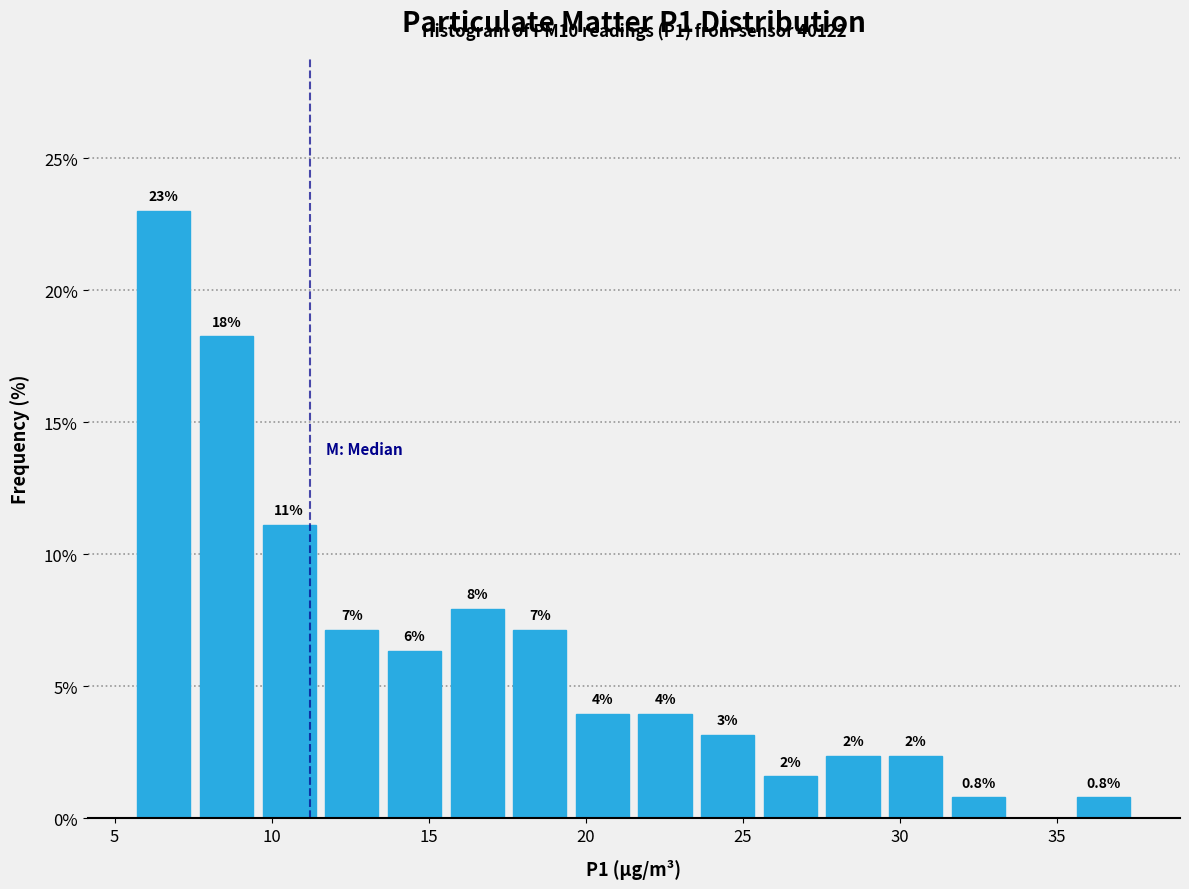

Read against the x-axis, roughly where is the centre of the tallest bar?

6.5